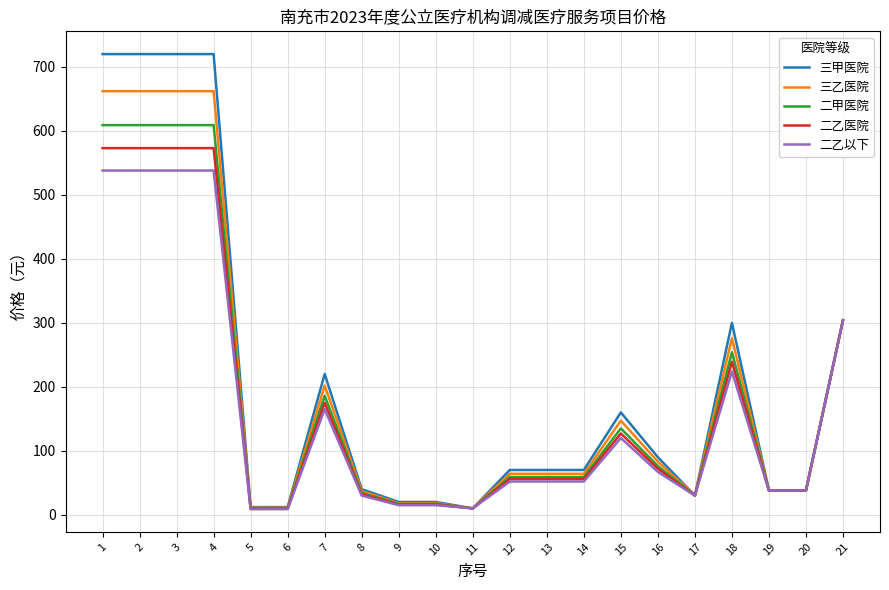

Which series has the largest range (max minus min)?

三甲医院